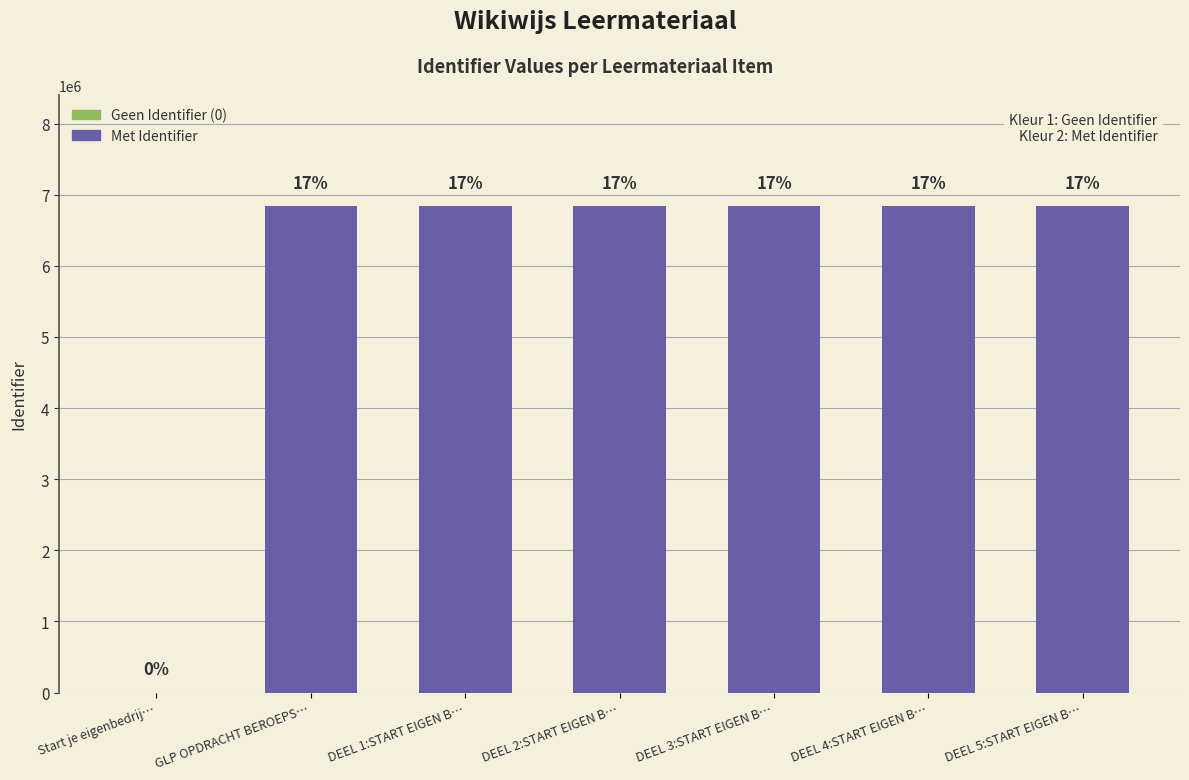

Which label corresponds to the smallest value in the chart?

Start je eigenbedrij…